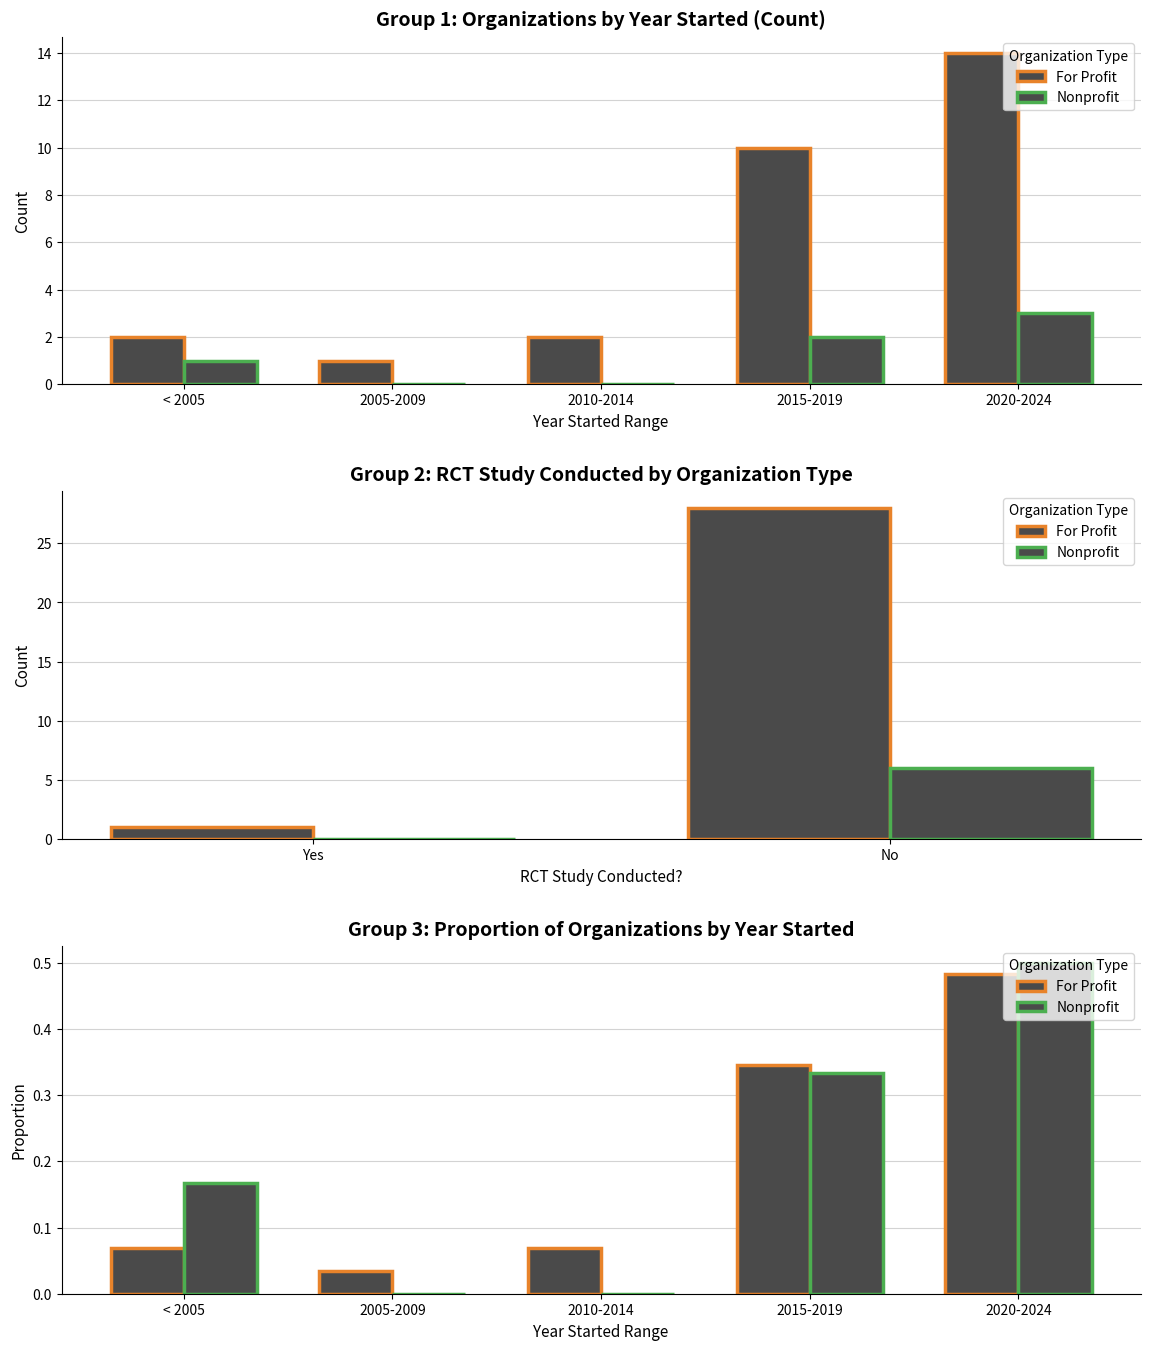

Reading left to right, extract all data points from this chart.

For Profit: < 2005=0.1	2005-2009=0.0	2010-2014=0.1	2015-2019=0.3	2020-2024=0.5
Nonprofit: < 2005=0.2	2005-2009=0.0	2010-2014=0.0	2015-2019=0.3	2020-2024=0.5